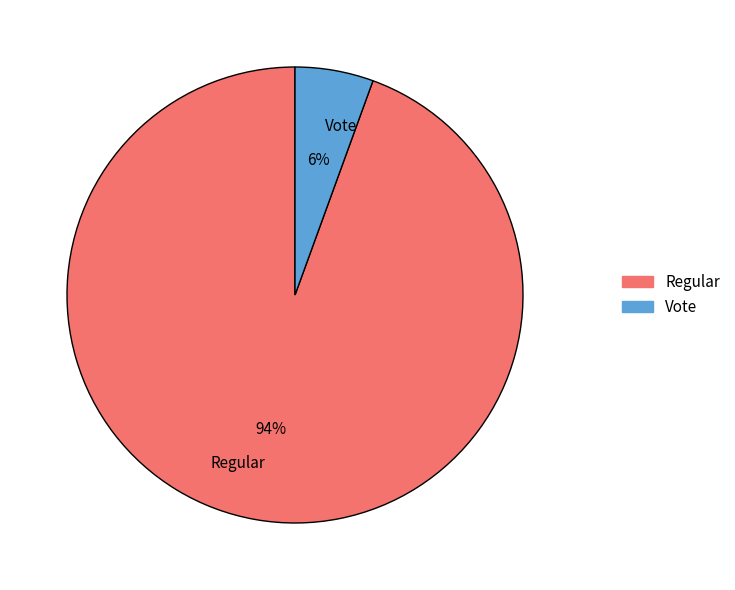

What is the largest slice in the pie chart?

Regular